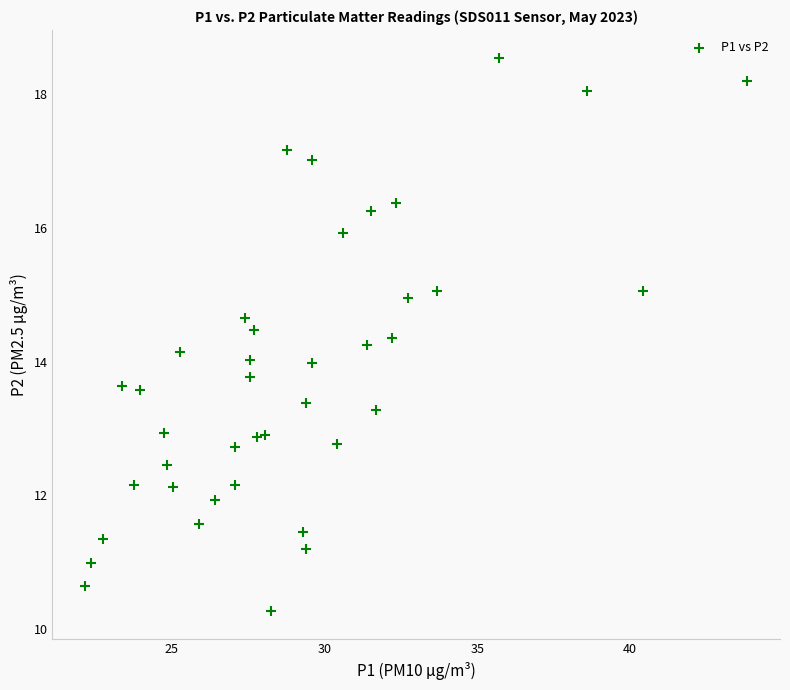

What is the range of Y values (max minus min)?

8.3